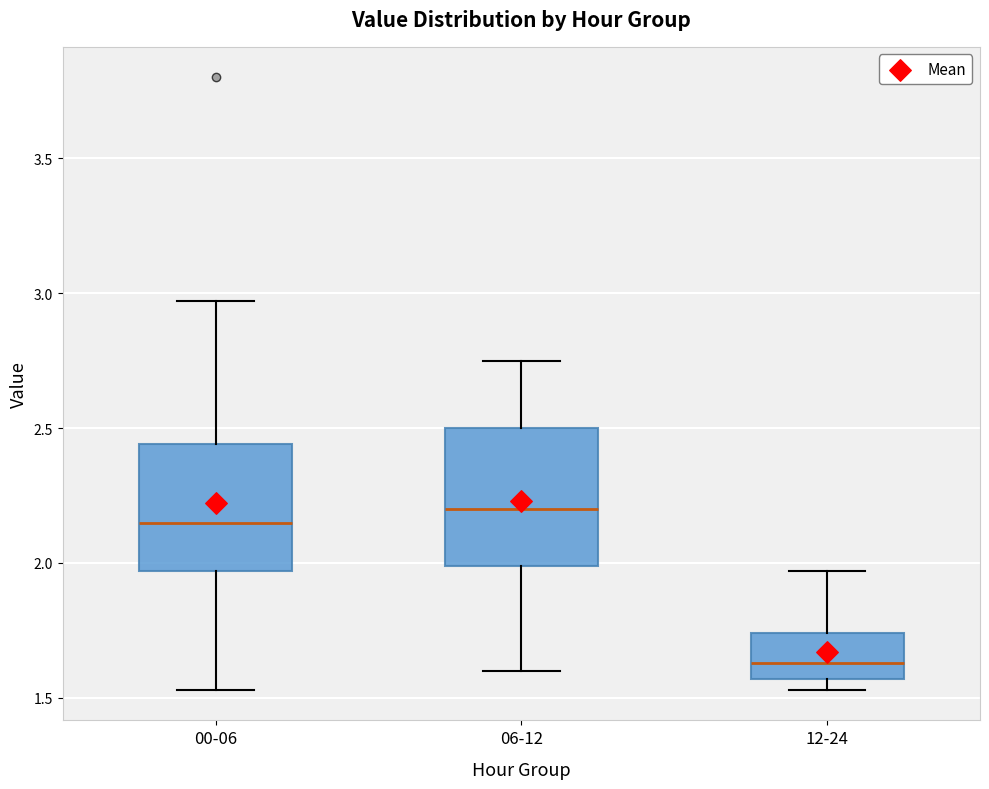

Reading left to right, transcribe this box plot: for each box, give where its median line is, the range the box spans, and where its two whiskers end, as read against the y-axis. The values are not printed on the chart, so give them approximately, as read against the axis.

00-06: median 2.15, box 1.95 to 2.45, whiskers 1.55 to 2.95
06-12: median 2.20, box 2.00 to 2.50, whiskers 1.60 to 2.75
12-24: median 1.65, box 1.55 to 1.75, whiskers 1.55 (just below the box's lower edge) to 1.95